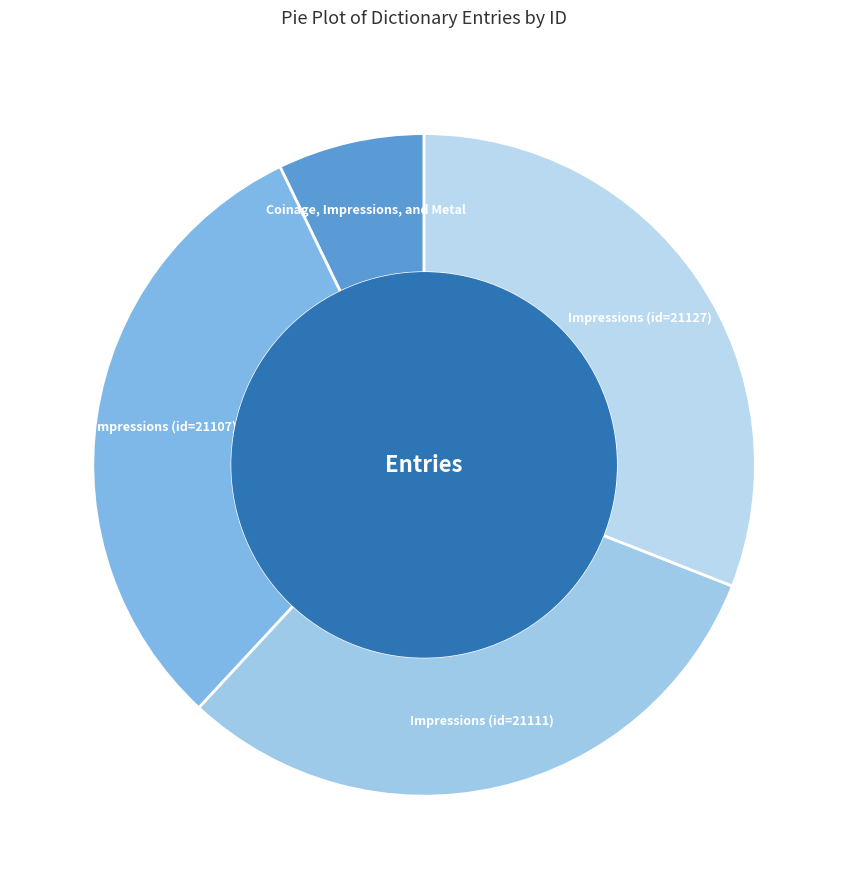

Does Coinage, Impressions, and Metal represent more than half of the total?

No